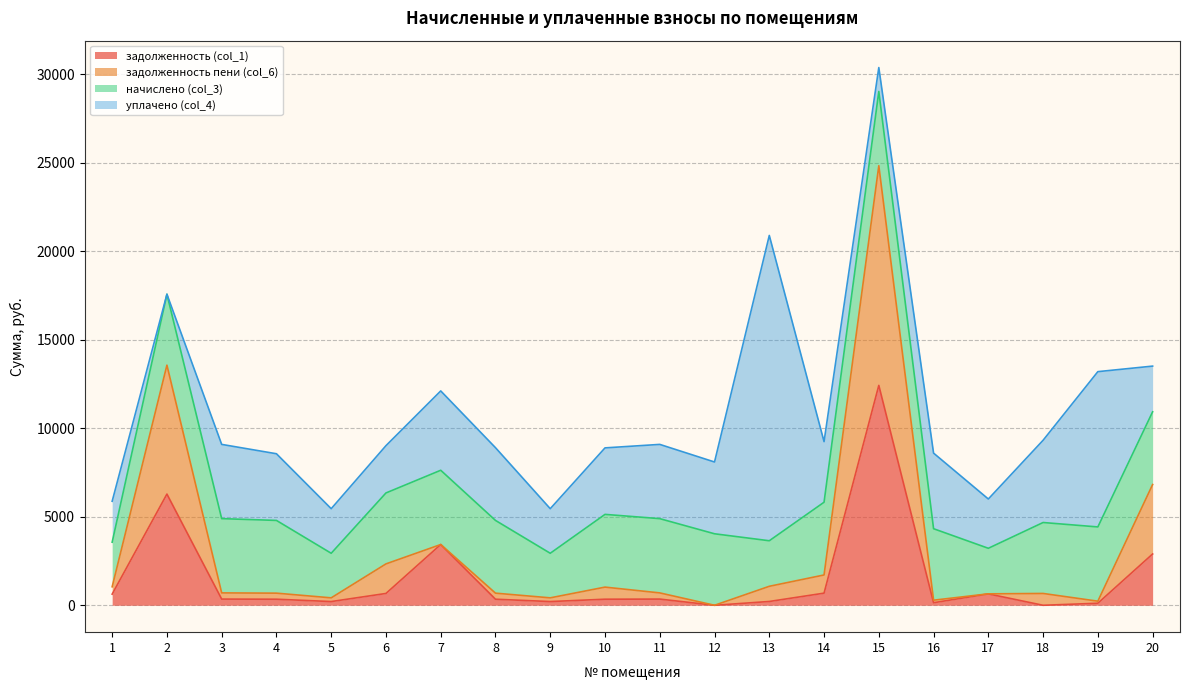

True or false: задолженность (col_1) has a value of 12427.1 at 15.

True